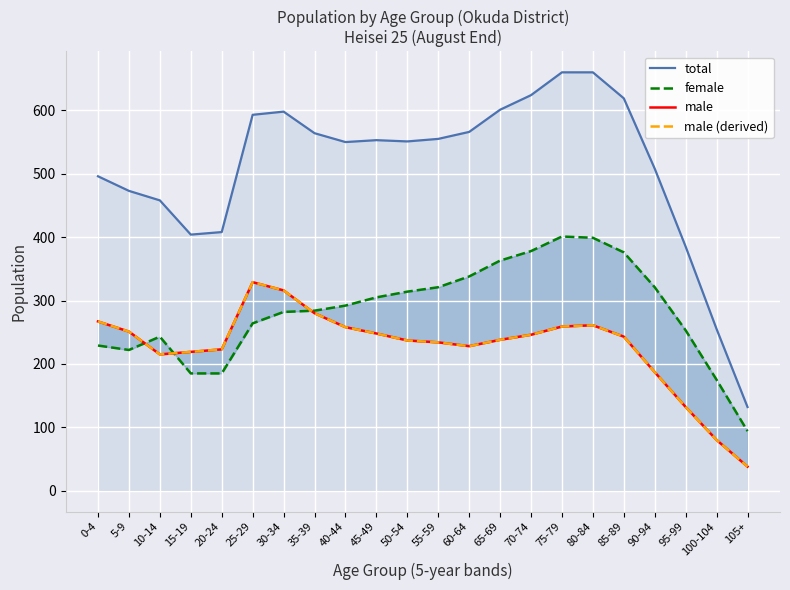

True or false: total has a value of 255 at 100-104.

True